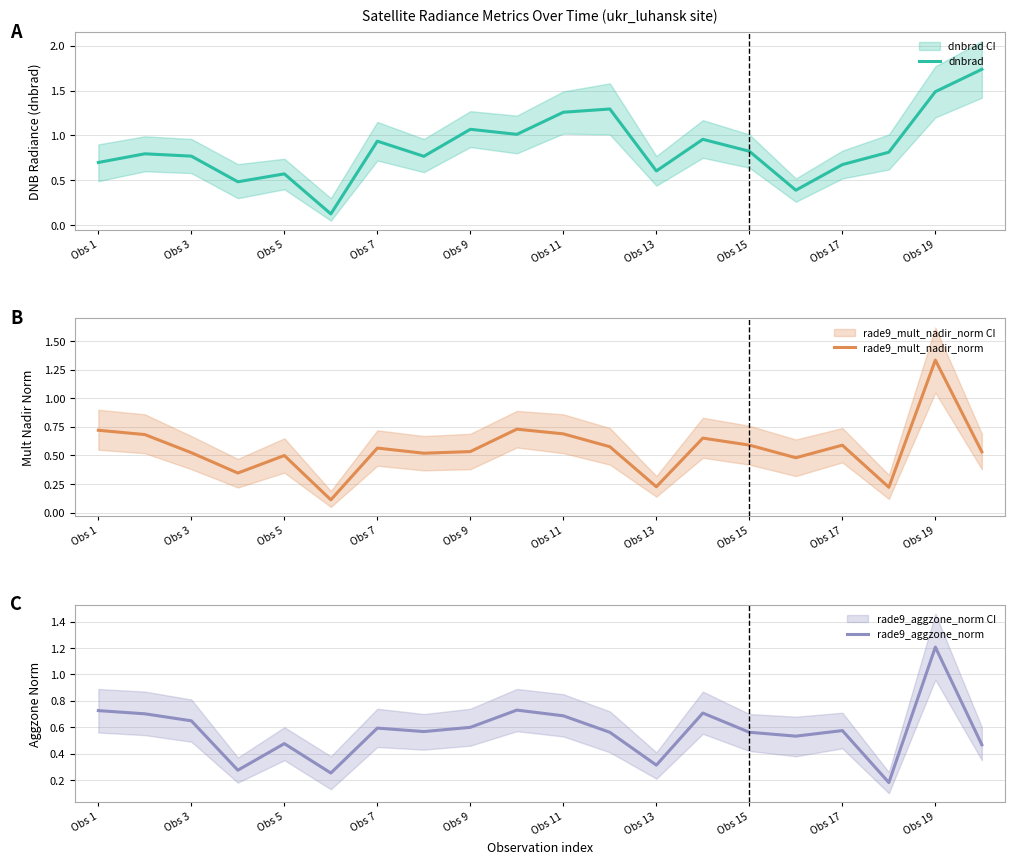

Reading left to right, list all the values displayed in this chart.

dnbrad: 0.7	0.8	0.8	0.5	0.6	0.1	0.9	0.8	1.1	1.0	1.3	1.3	0.6	1.0	0.8	0.4	0.7	0.8	1.5	1.7
rade9_mult_nadir_norm: 0.7	0.7	0.5	0.3	0.5	0.1	0.6	0.5	0.5	0.7	0.7	0.6	0.2	0.7	0.6	0.5	0.6	0.2	1.3	0.5
rade9_aggzone_norm: 0.7	0.7	0.6	0.3	0.5	0.3	0.6	0.6	0.6	0.7	0.7	0.6	0.3	0.7	0.6	0.5	0.6	0.2	1.2	0.5